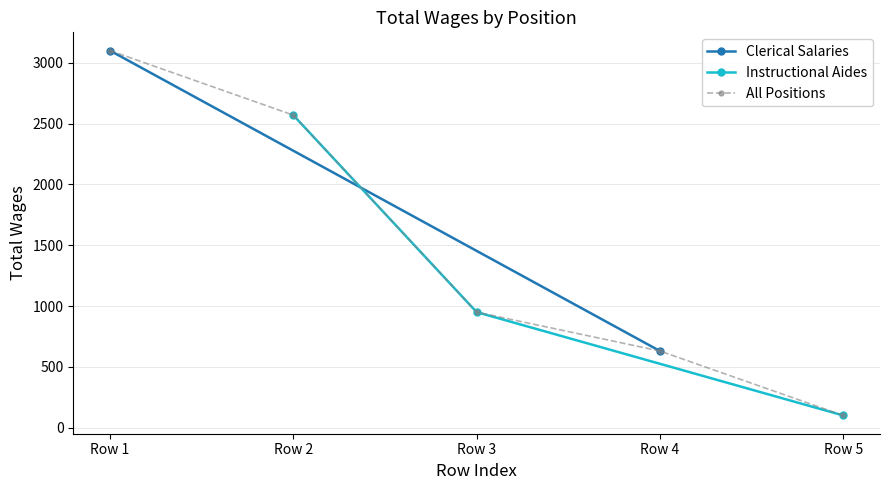

Which category has the highest value in the Instructional Aides series?

Row 2